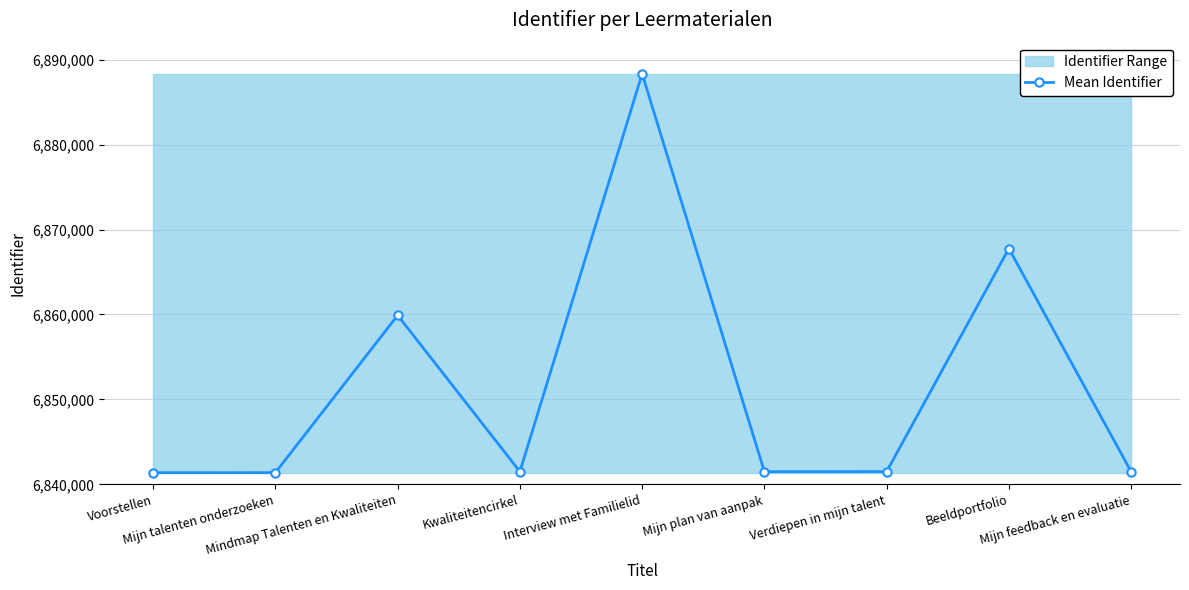

What is the sum of all values?

61664766